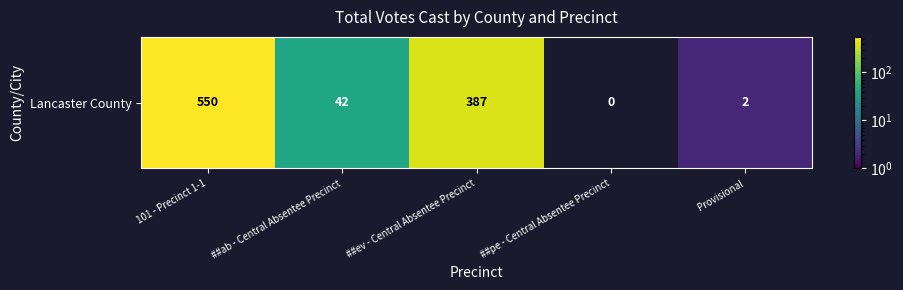

How many data points are above 42?

2